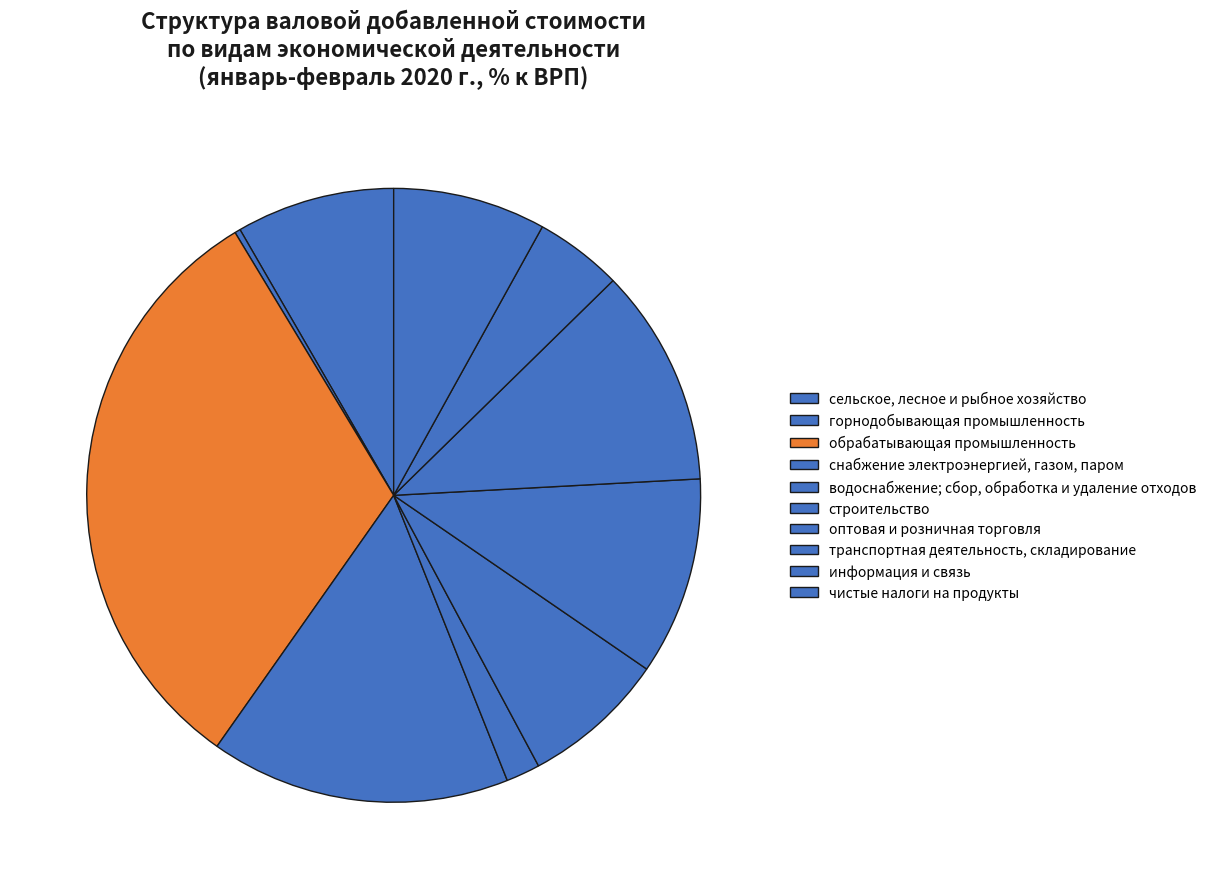

How many segments does this pie chart have?

10